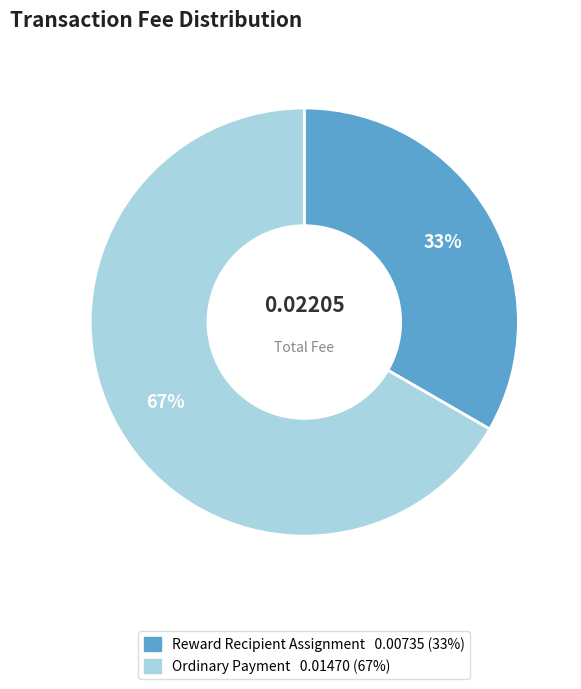

To the nearest percent, what is the average slice percentage?

50%